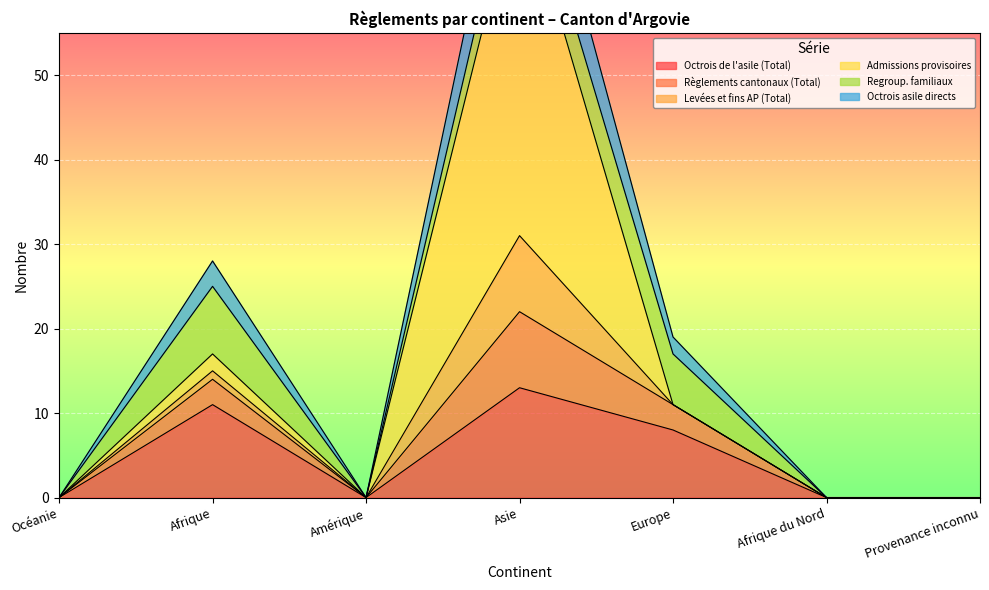

At which label does Octrois asile directs reach its minimum?

Océanie